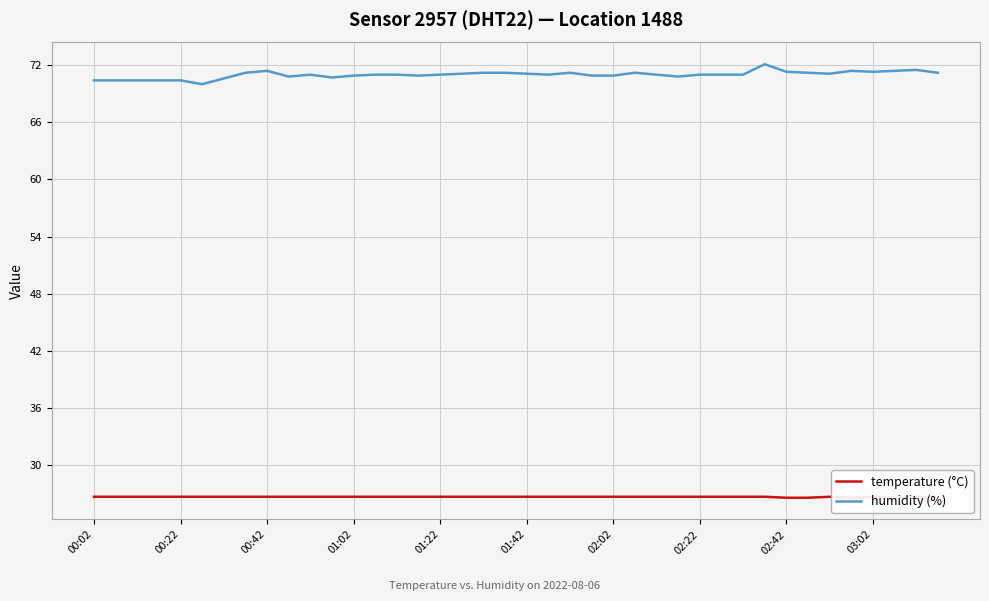

How many distinct data groups are displayed?

2